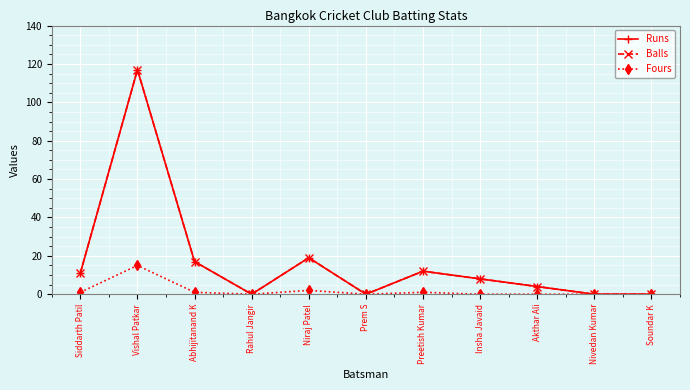

Is this an area chart (filled region under the line)?

No